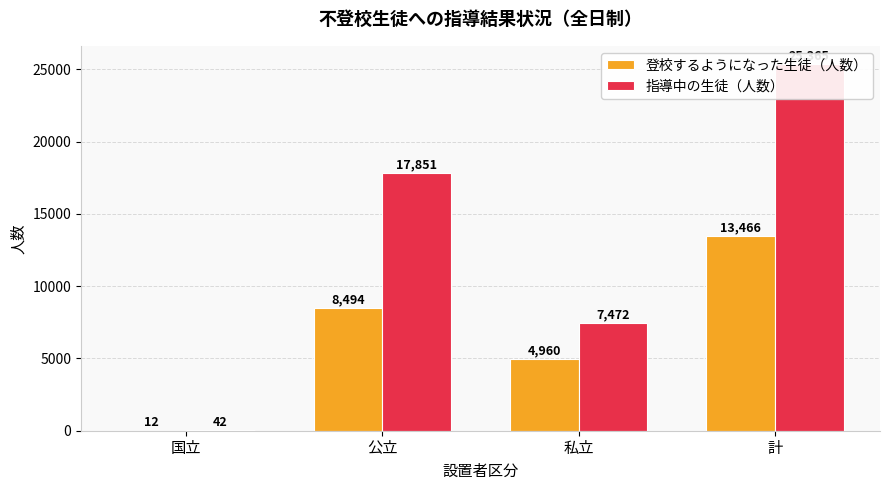

True or false: 指導中の生徒（人数） has a value of 10292 at 公立.

False